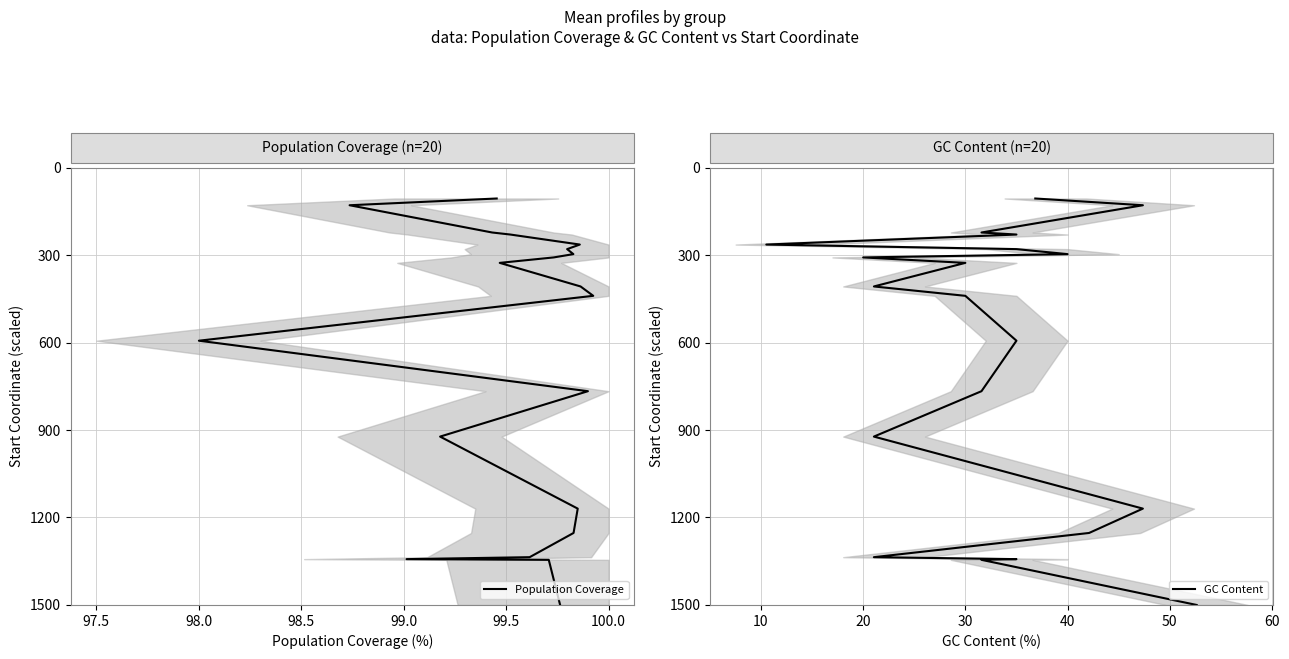

Rank the series at 98.0 from highest to lowest value.

Population Coverage, GC Content